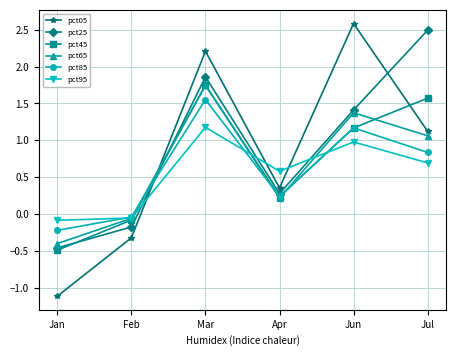

Which category has the highest value in the pct25 series?

Jul